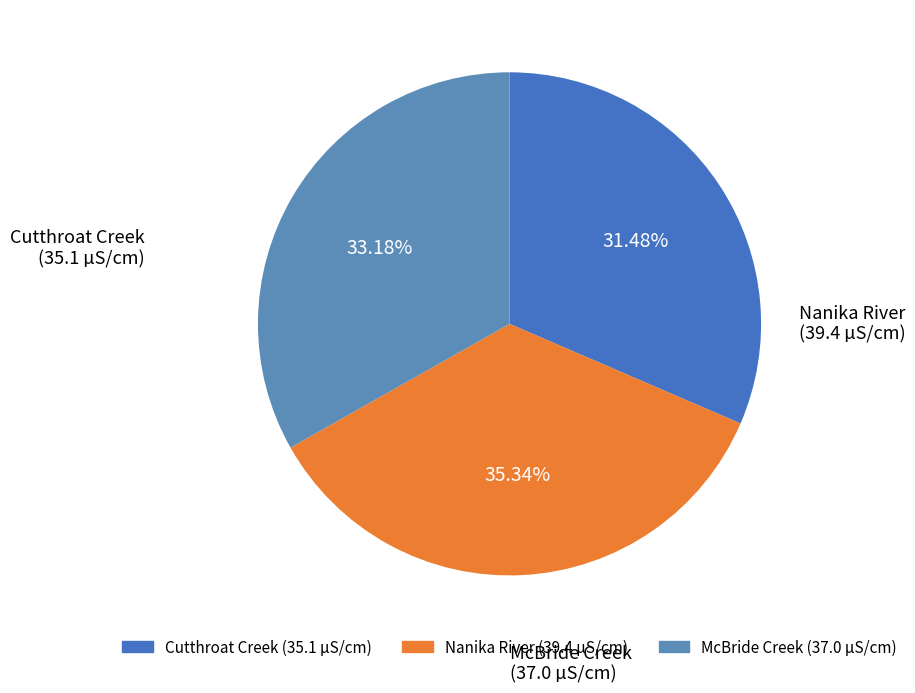

Combined, what portion of the pie is Cutthroat Creek and McBride Creek?

64.7%